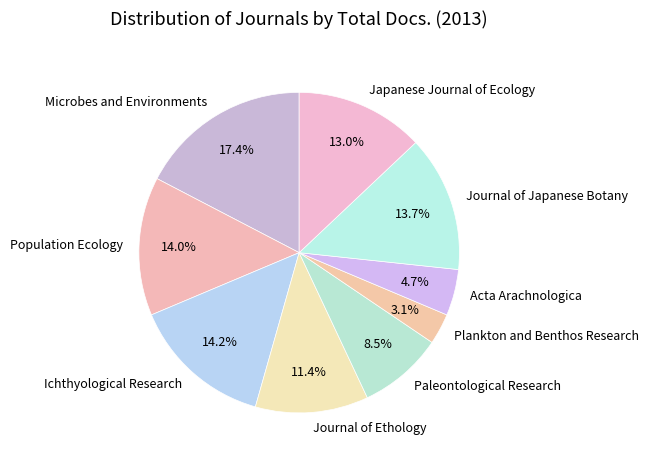

What is the total percentage of Japanese Journal of Ecology and Journal of Japanese Botany?

26.7%